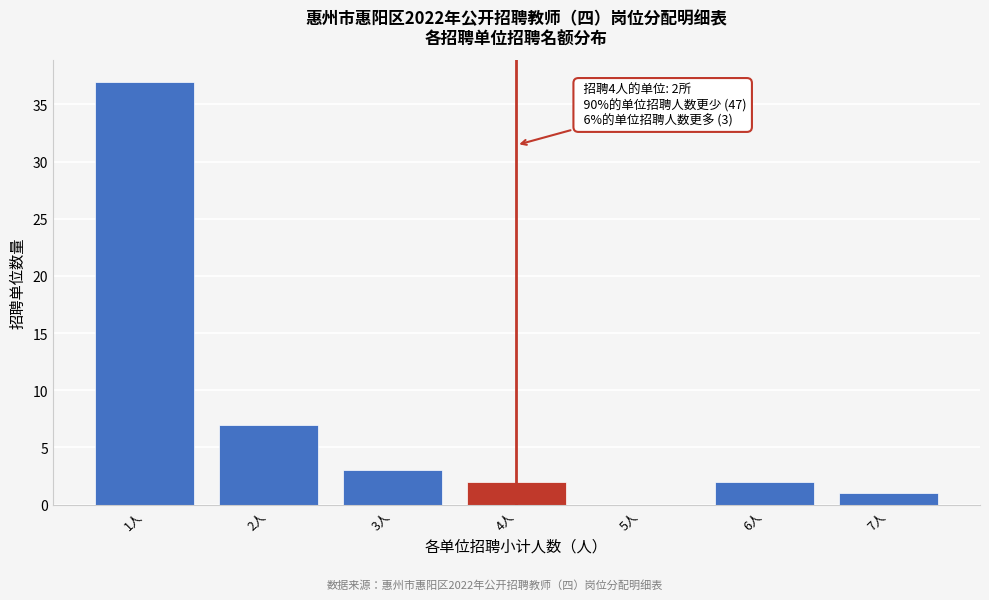

Which range on the x-axis has the tallest bar?

0.5 to 1.5